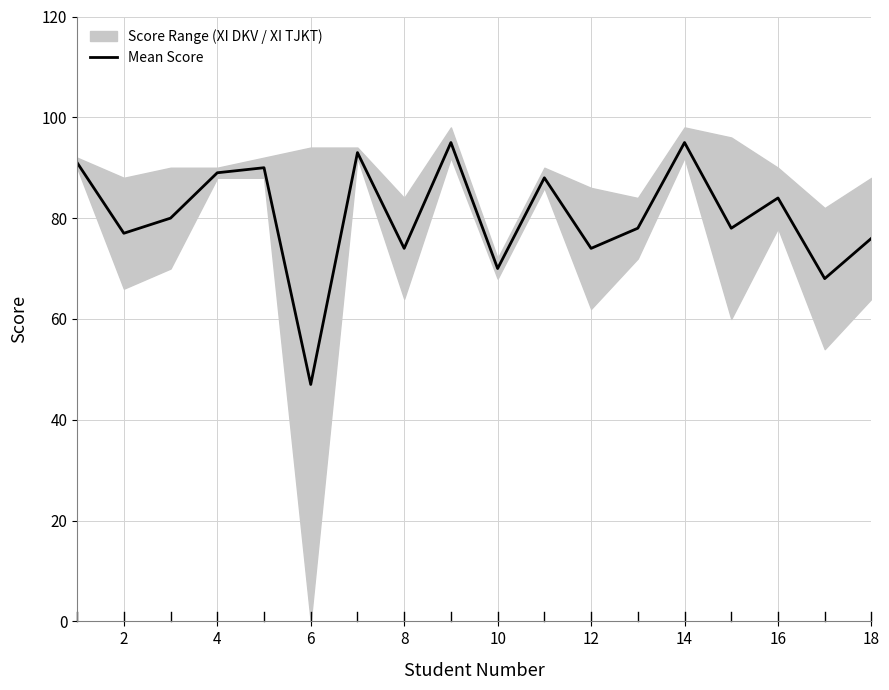

Which category has the lowest value in the Mean Score series?

6